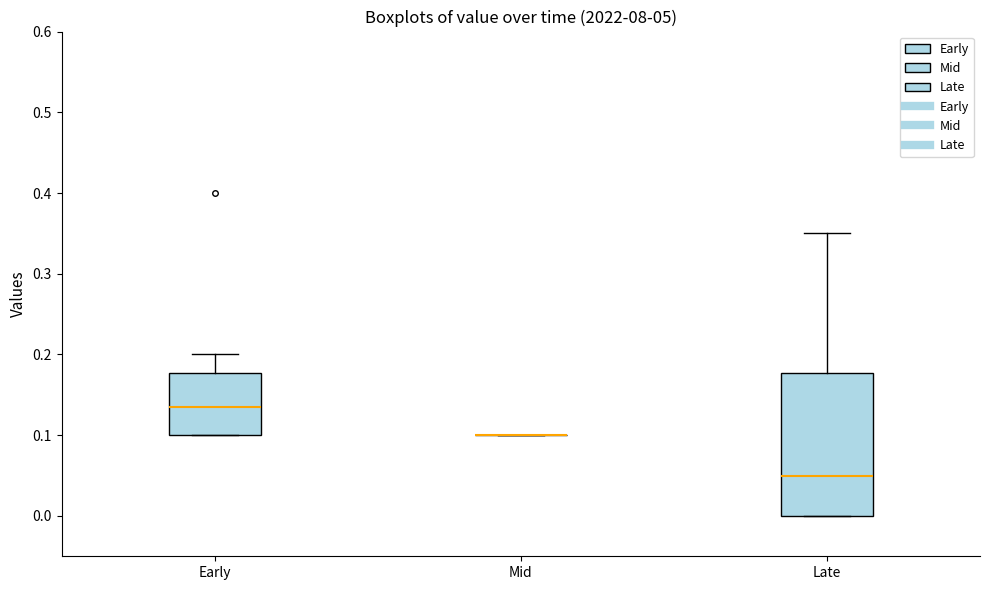

Reading left to right, read every box against the y-axis: the position of its median line, the range the box covers, and the ends of its whiskers. The values are not printed on the chart, so give them approximately, as read against the axis.

Early: median 0.14, box 0.10 to 0.18, whiskers 0.10 to 0.20
Mid: box collapsed to a line at 0.10, whiskers 0.10 to 0.10
Late: median 0.05, box 0.00 to 0.18, whiskers 0.00 to 0.35